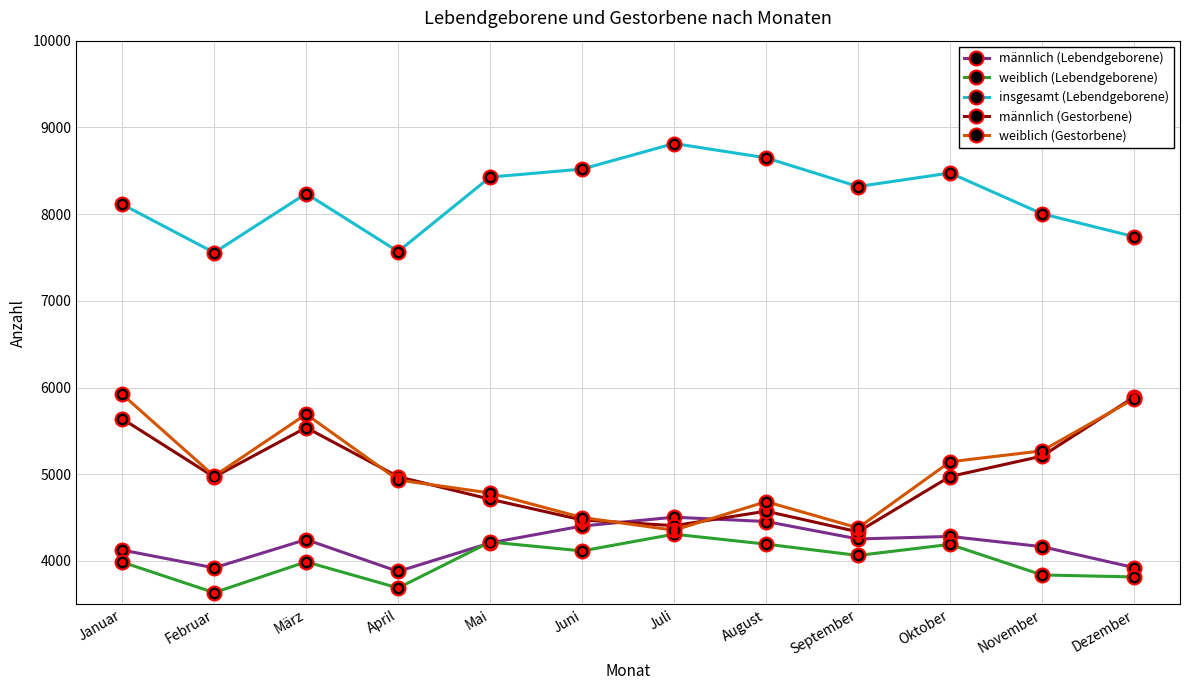

What is the label of the 3rd point from the right?

Oktober